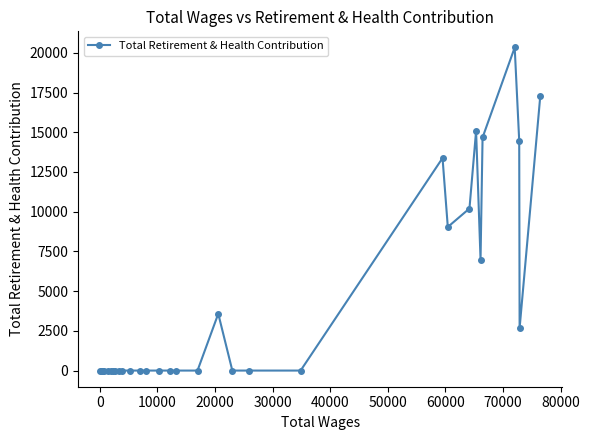

How many data points does each series have?

31